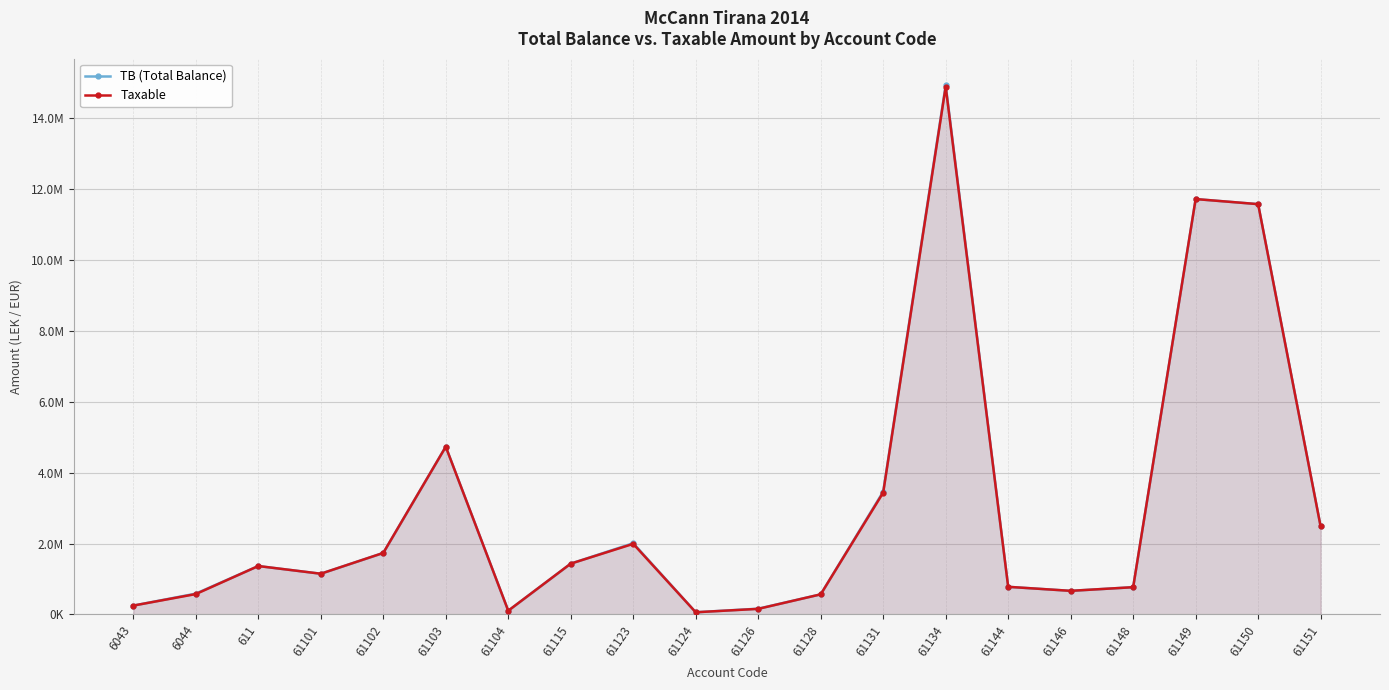

How many data points in Taxable are above 1366068?

10